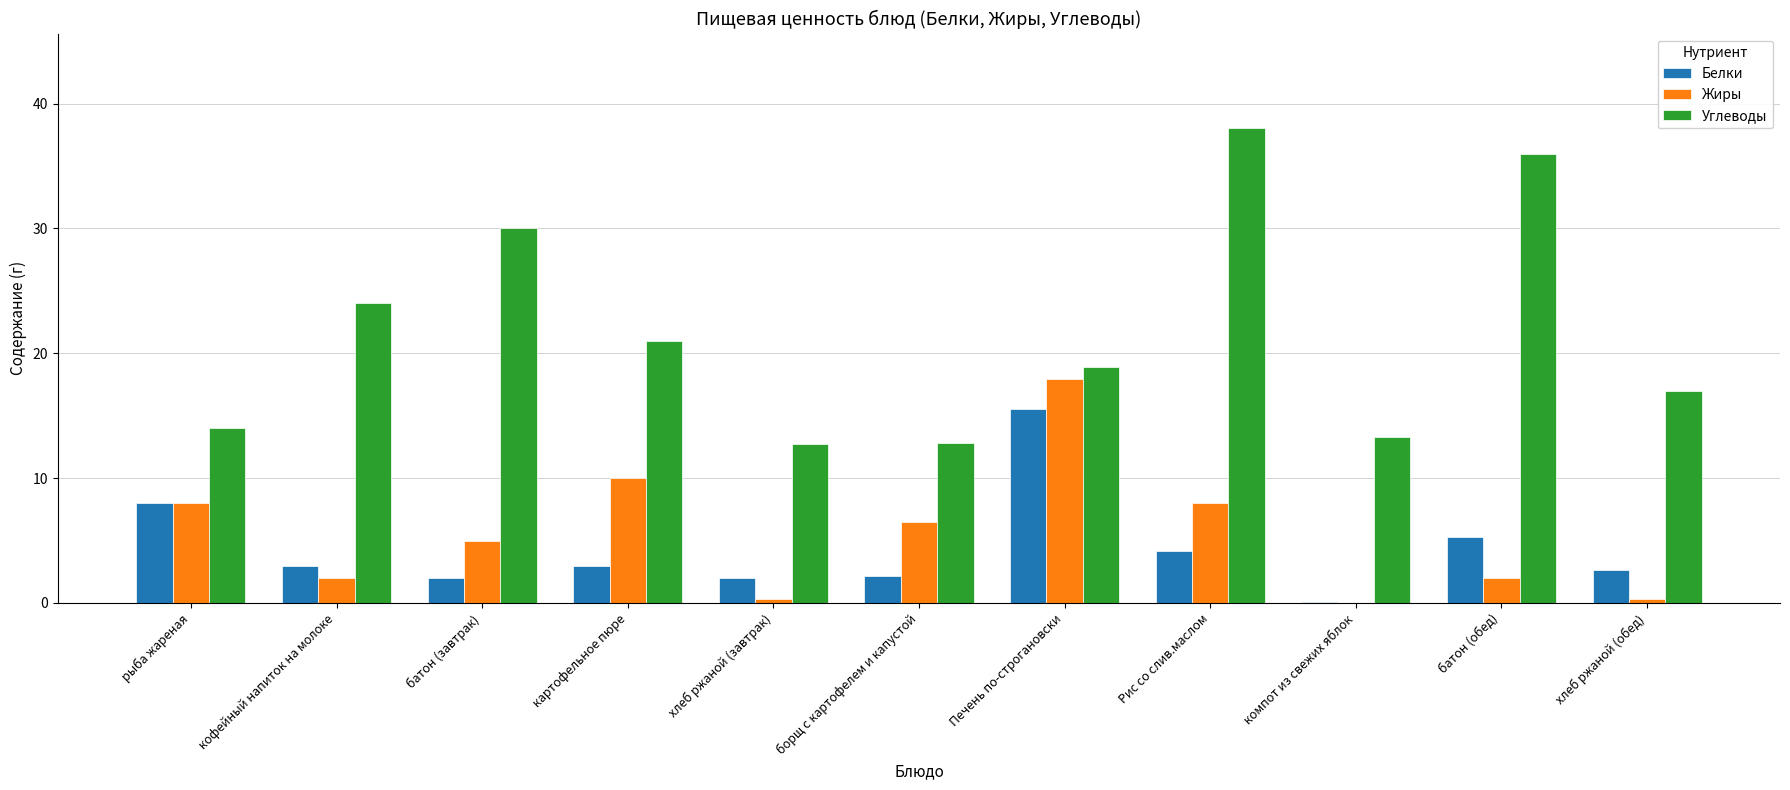

Are the bars horizontal?

No